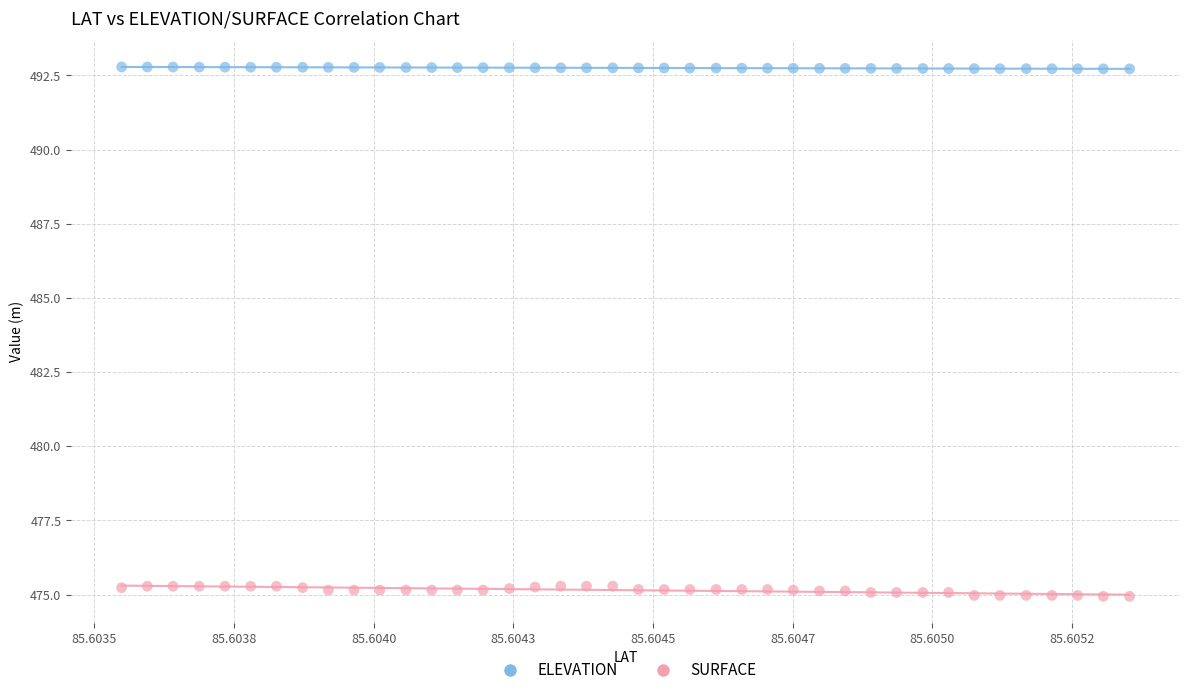

Which series has the largest Y range (max minus min)?

SURFACE